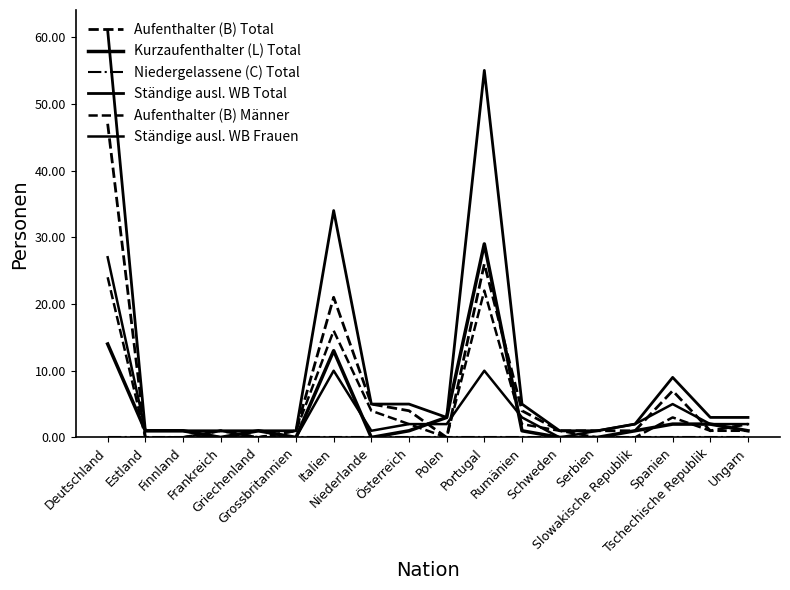

Between Serbien and Frankreich, which is larger?

Serbien